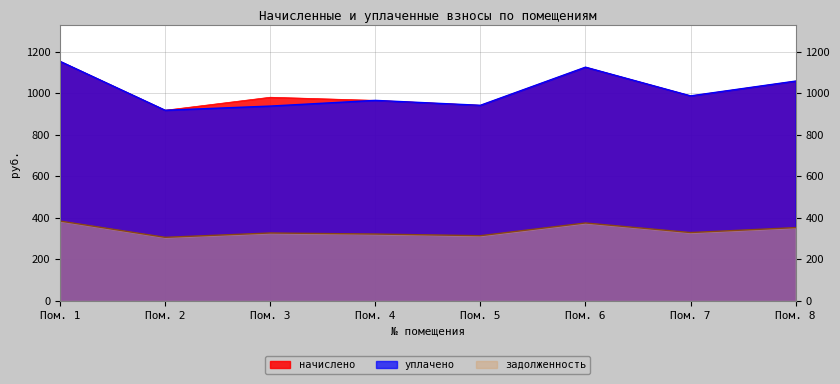

How many values in the задолженность series exceed 329?

4